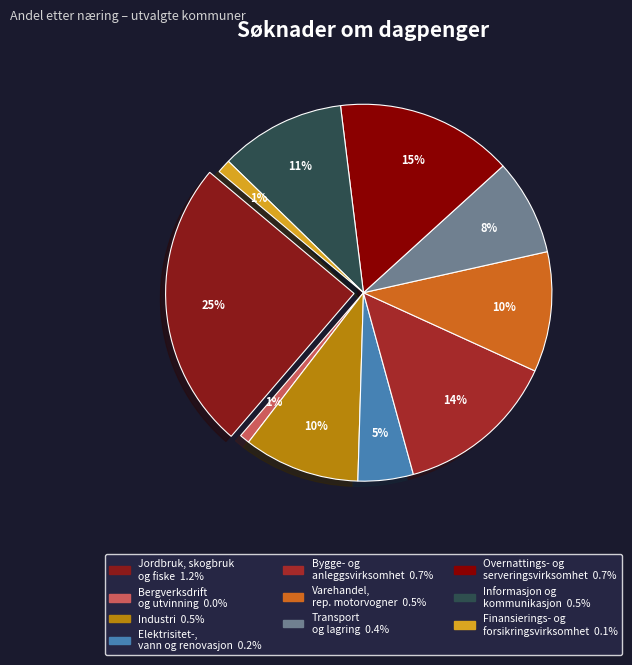

Rank the categories by value from highest to lowest.

Jordbruk, skogbruk og fiske, Overnattings- og serveringsvirksomhet, Bygge- og anleggsvirksomhet, Informasjon og kommunikasjon, Varehandel, reparasjon av motorvogner, Industri, Transport og lagring, Elektrisitet-, vann og renovasjon, Finansierings- og forsikringsvirksomhet, Bergverksdrift og utvinning